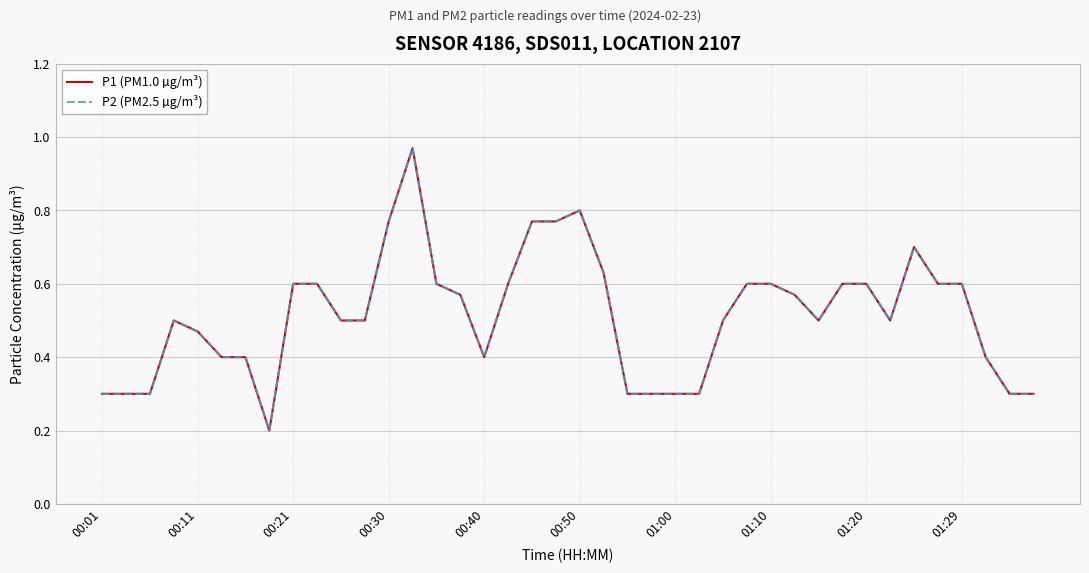

Does the chart have visible grid lines?

Yes